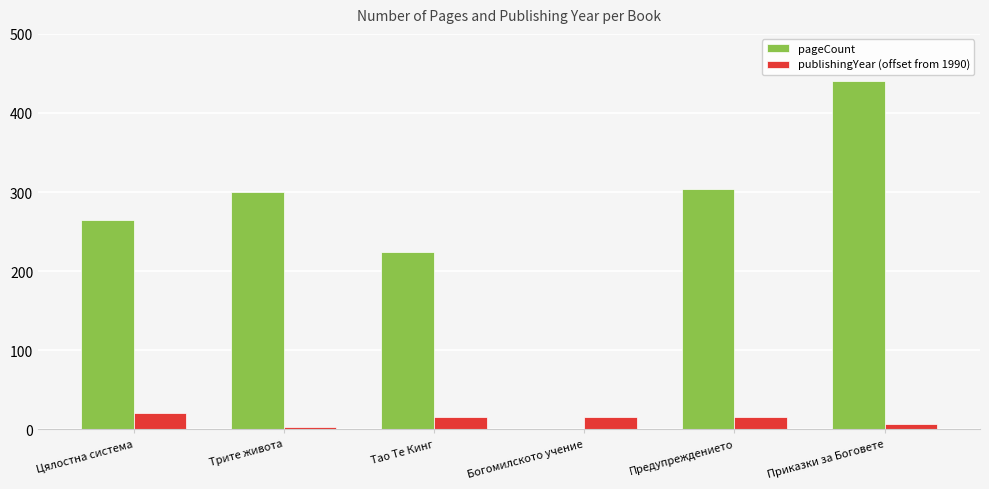

Which series has the largest total across all categories?

pageCount